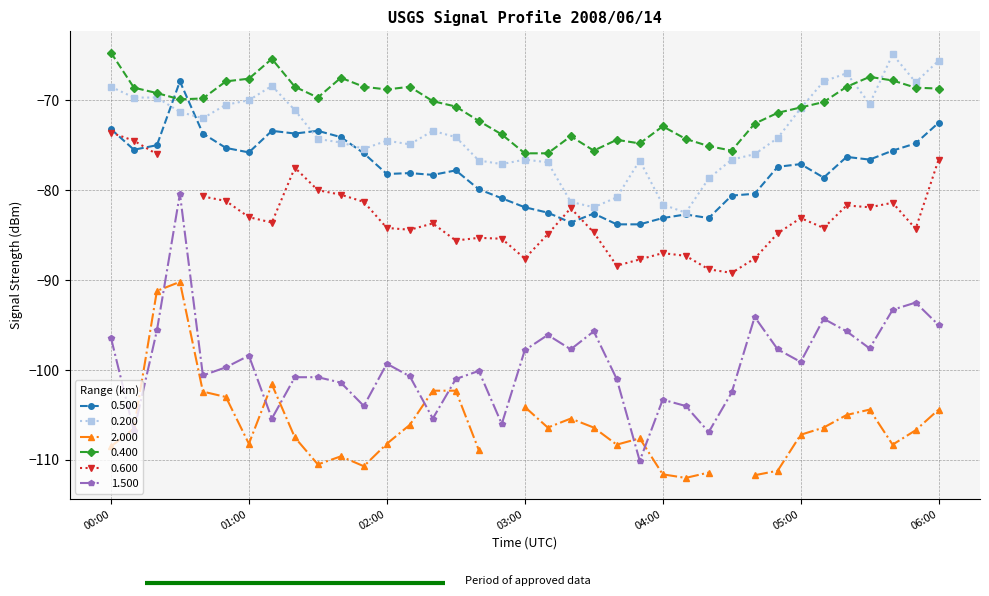

What is the label of the 2nd point from the left?

00:10